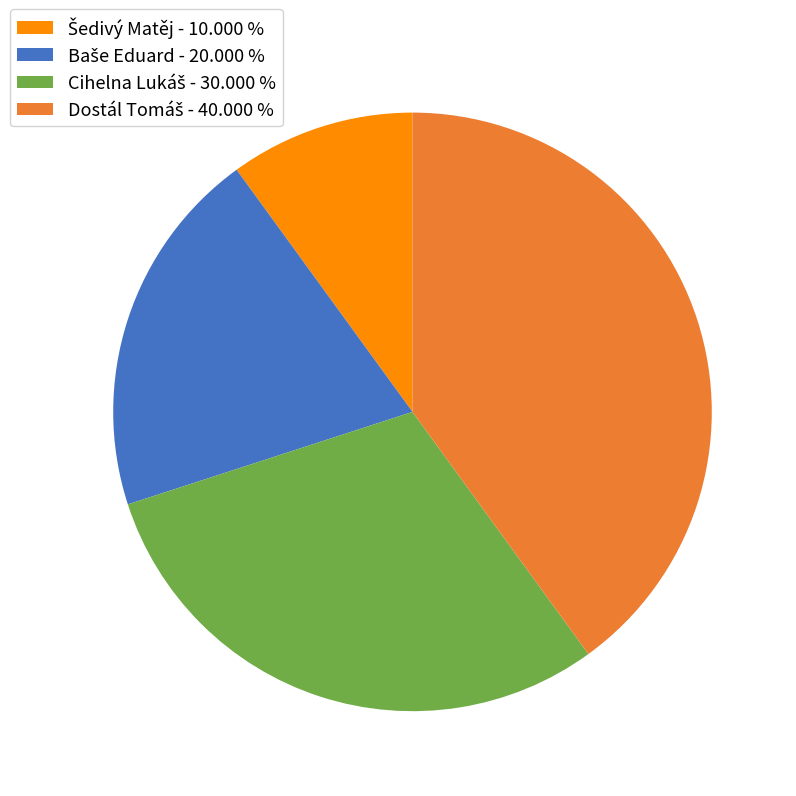

Is there any slice that represents more than half of the pie?

No